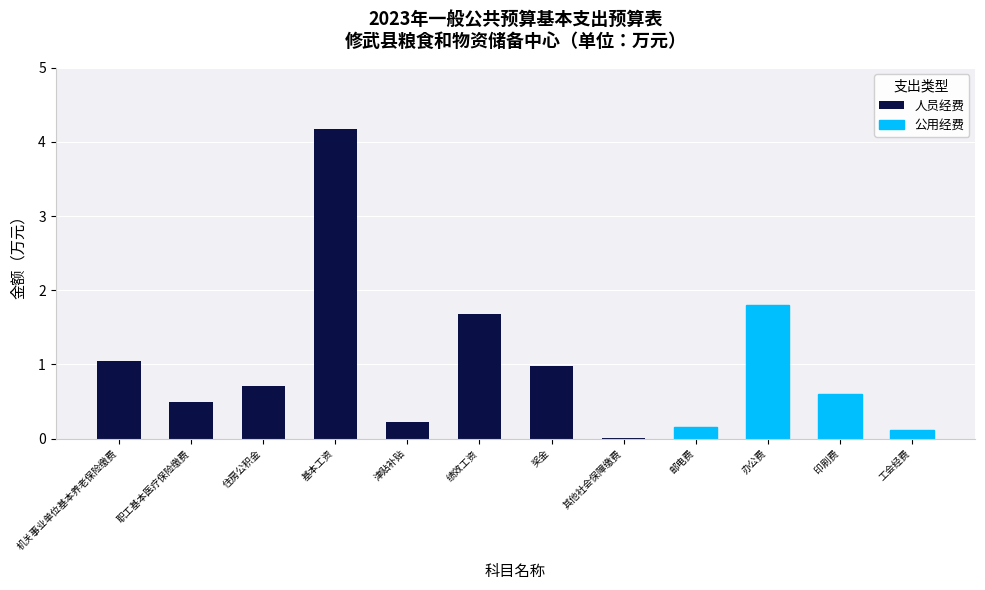

What is the sum of the 人员经费 values at 奖金 and 职工基本医疗保险缴费?

1.5